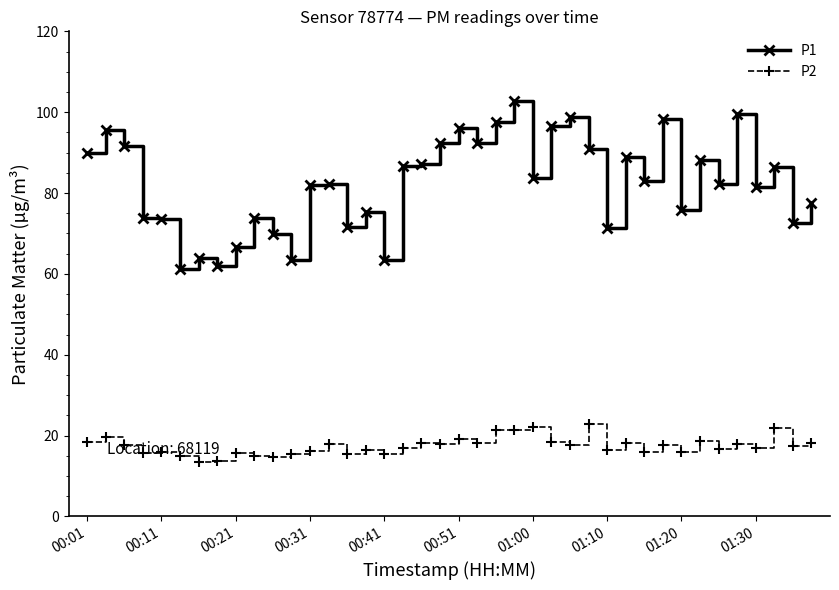

What are all the series names shown in the legend?

P1, P2